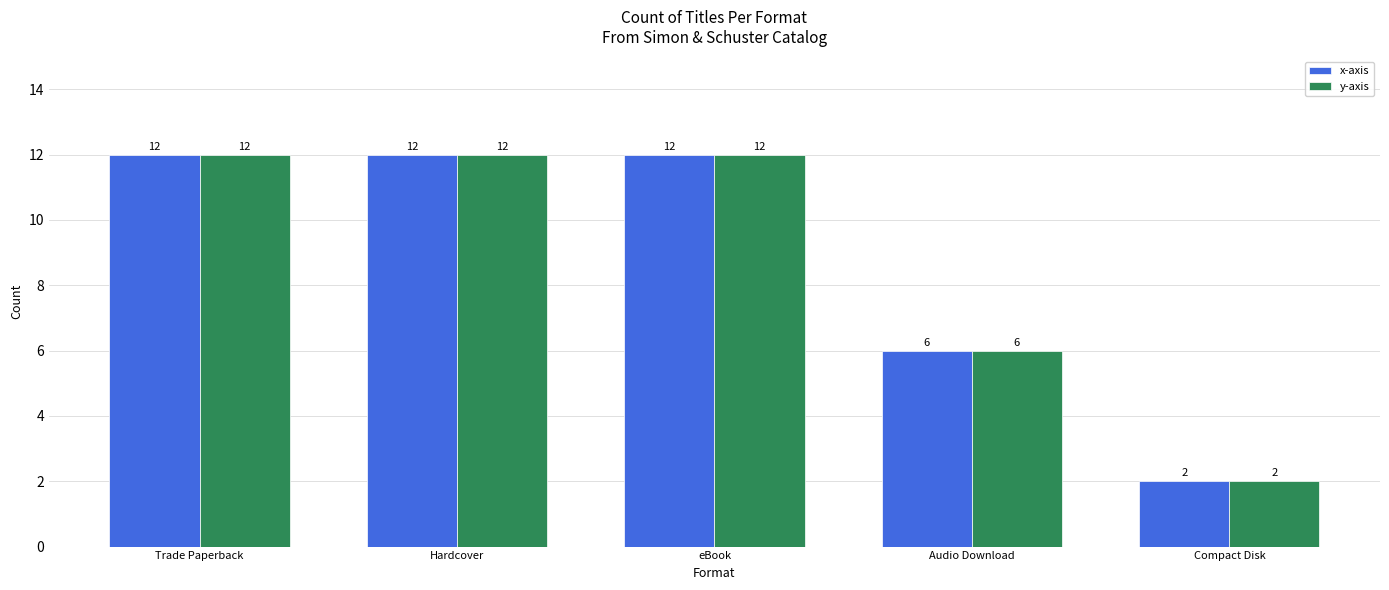

What is the maximum value for y-axis?

12